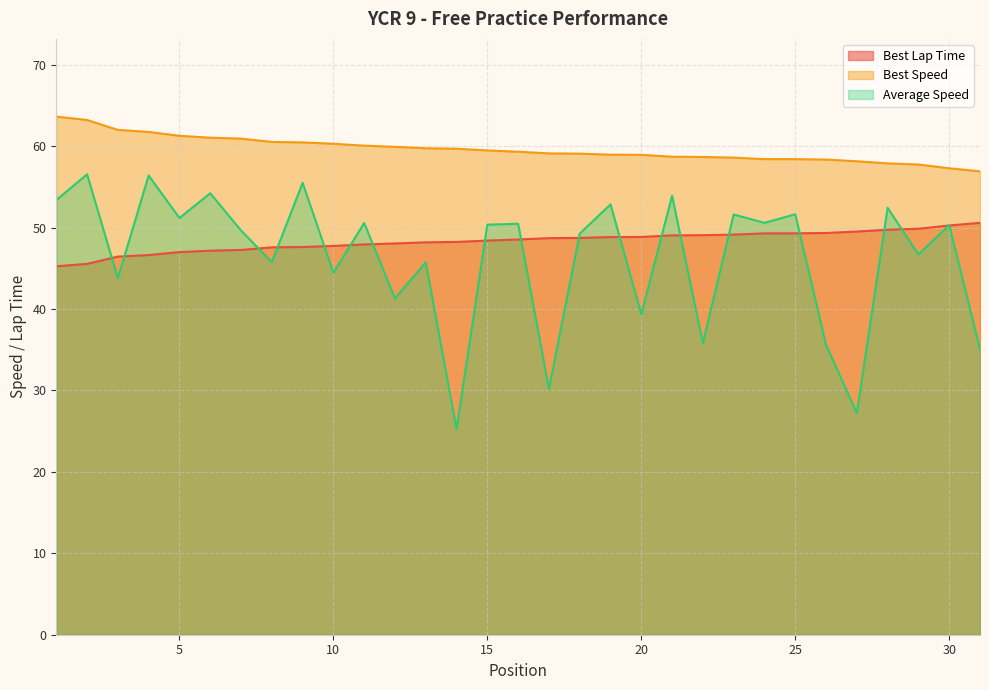

Between 20 and 25, which is larger?

25